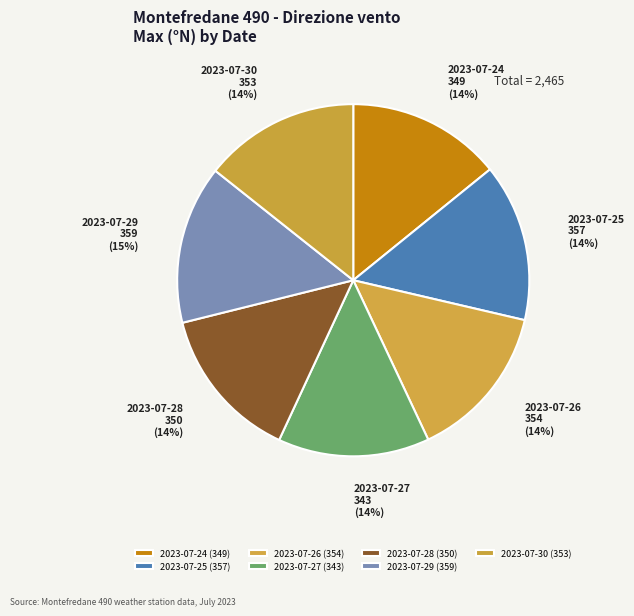

What is the ratio of the value at 2023-07-30 to the value at 2023-07-27?

1.0